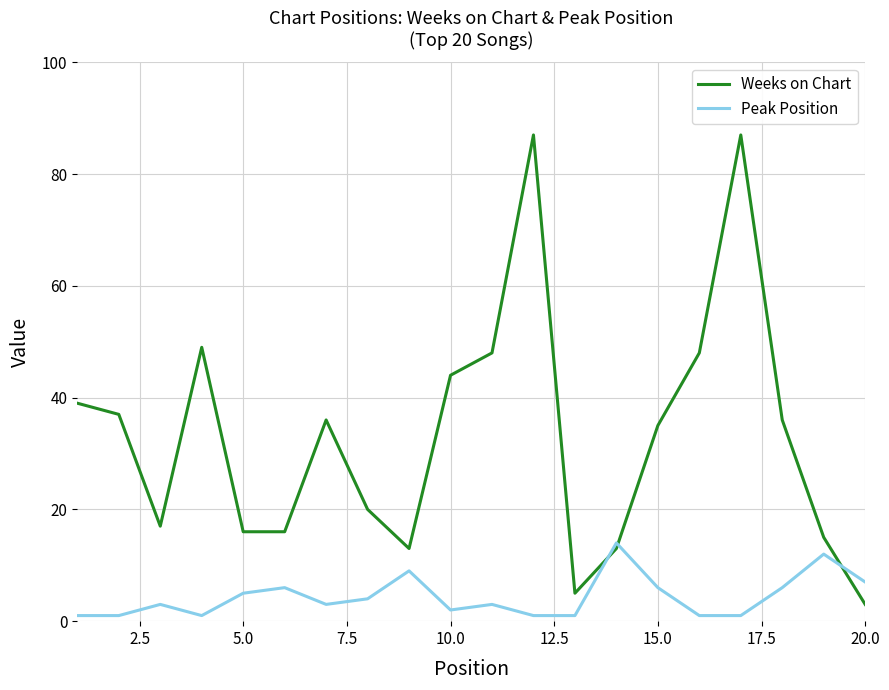

How many values in the Weeks on Chart series are below 36?

10